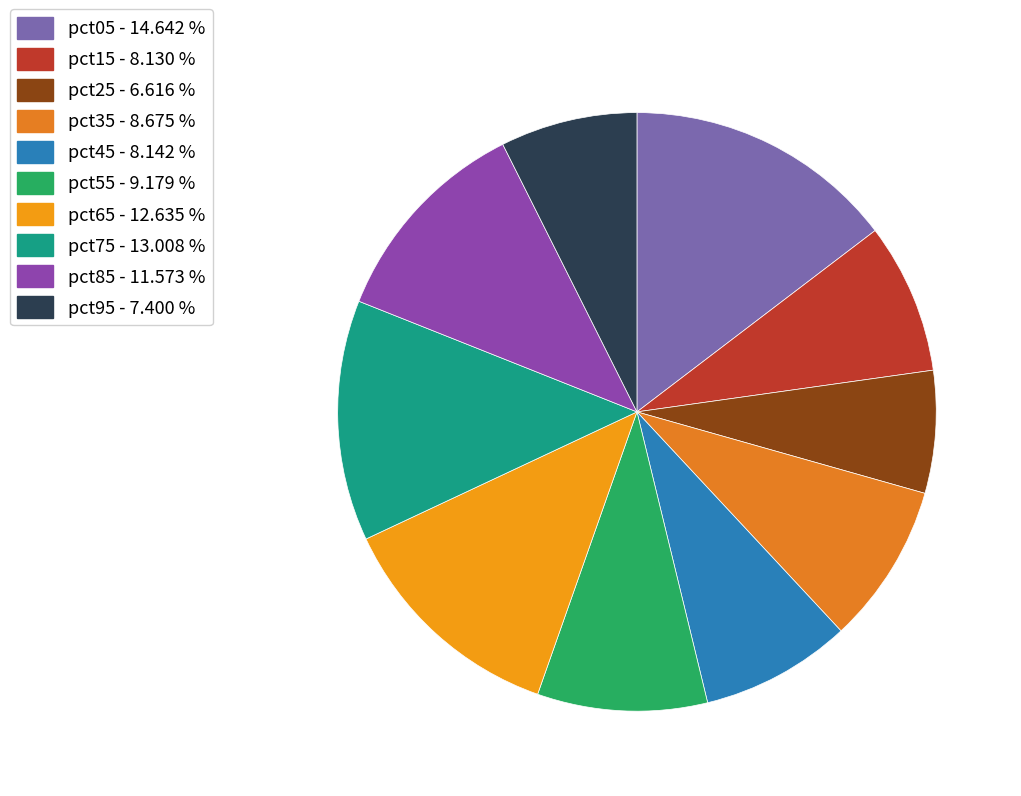

How much of the chart is everything except pct85?

88.4%